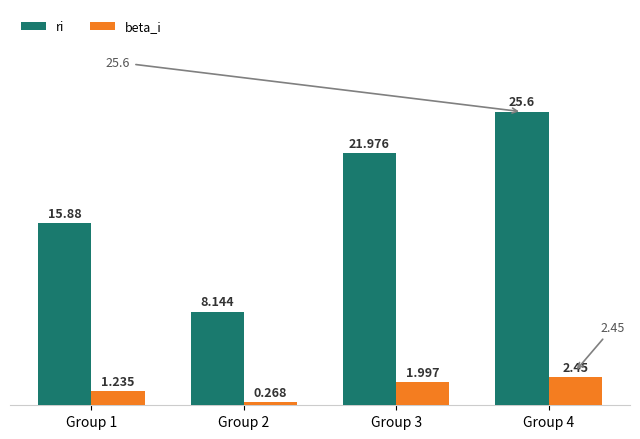

Rank the series by their average value, from highest to lowest.

ri, beta_i